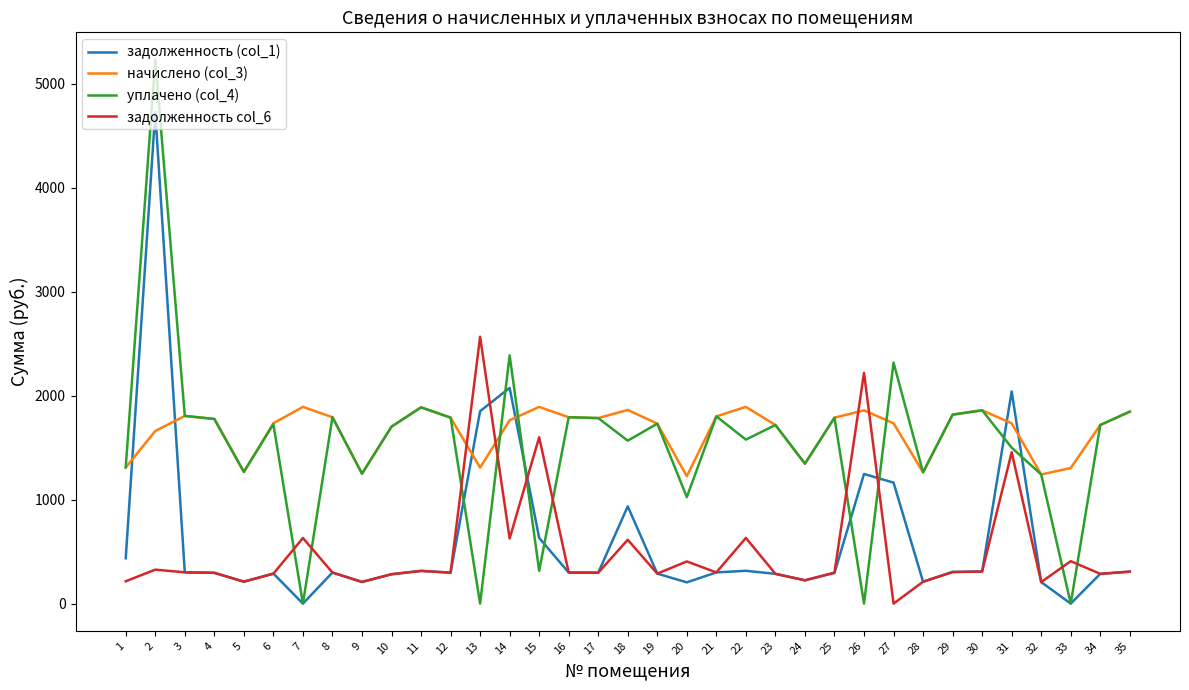

The value of задолженность (col_1) at 33 is -2012.8. True or false?

False